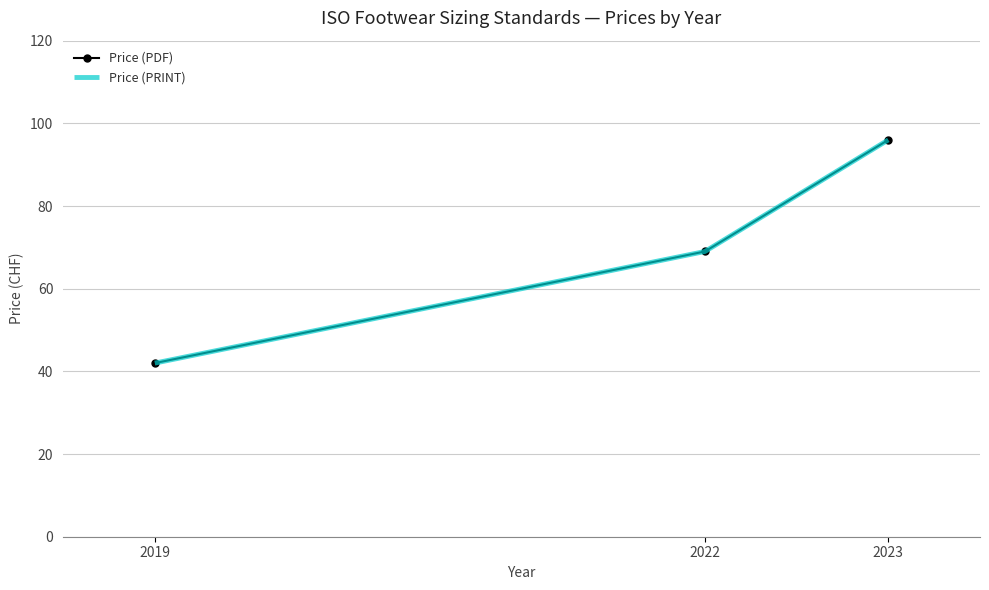

Reading left to right, transcribe all the data shown in this chart.

Price (PDF): 42	69	96
Price (PRINT): 42	69	96